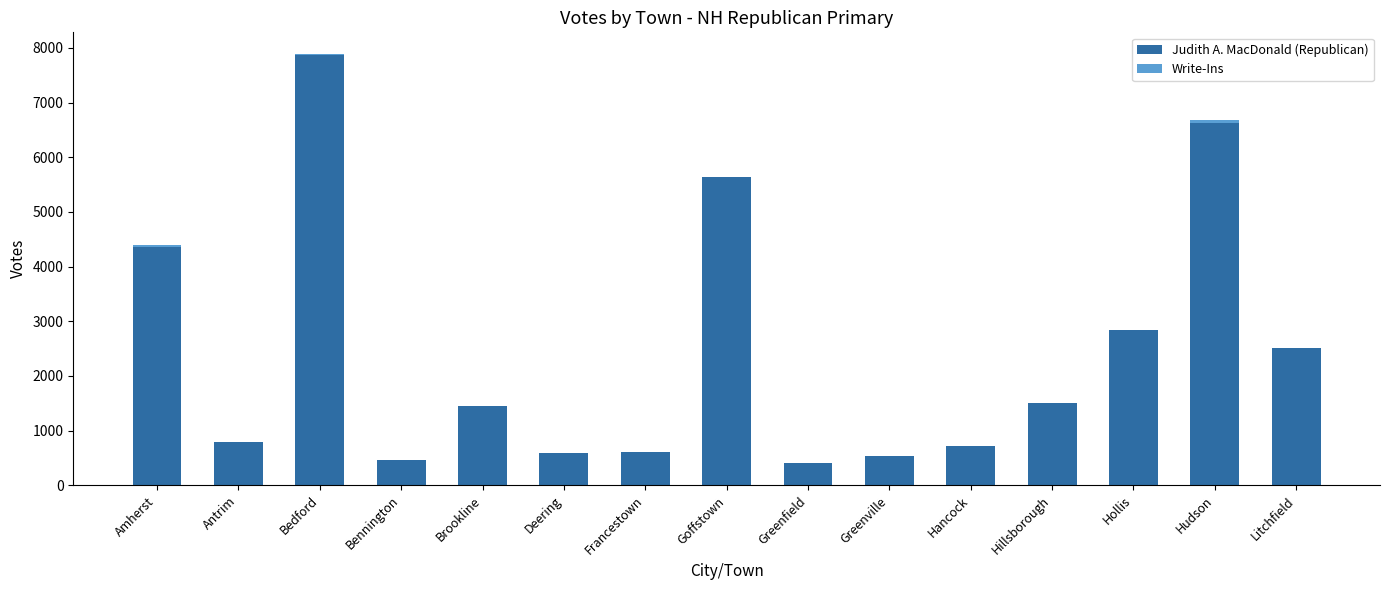

Which category has the highest value in the Judith A. MacDonald (Republican) series?

Bedford